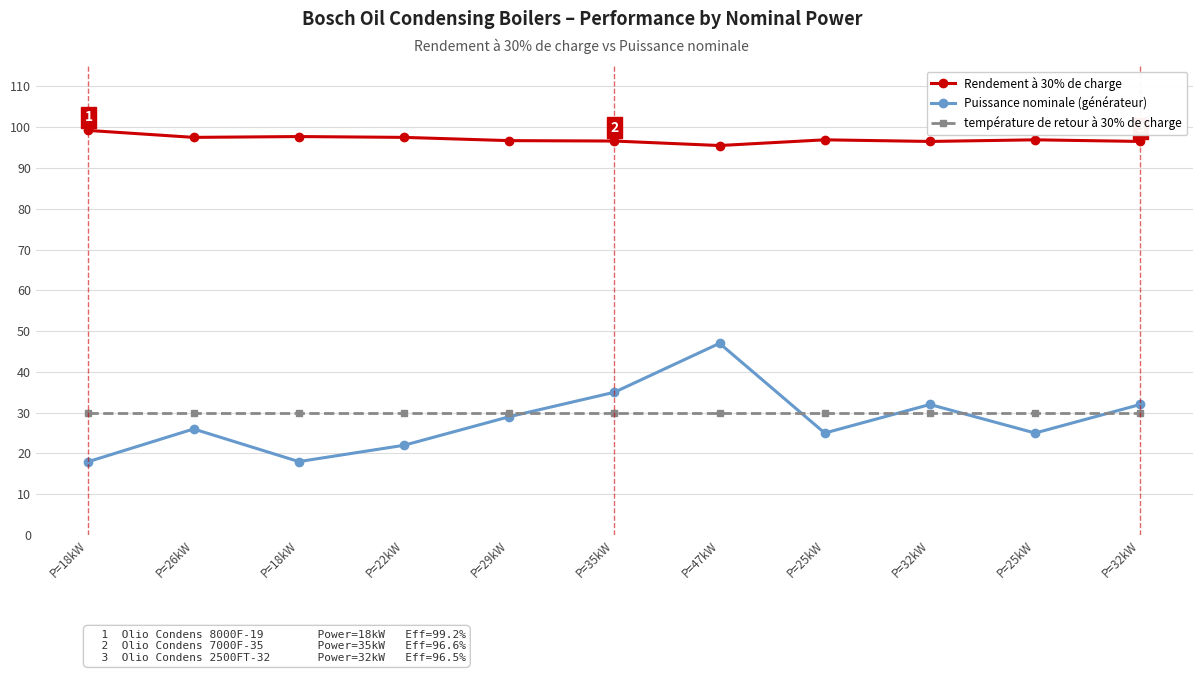

The value of Rendement à 30% de charge at P=18kW is 140.6. True or false?

False